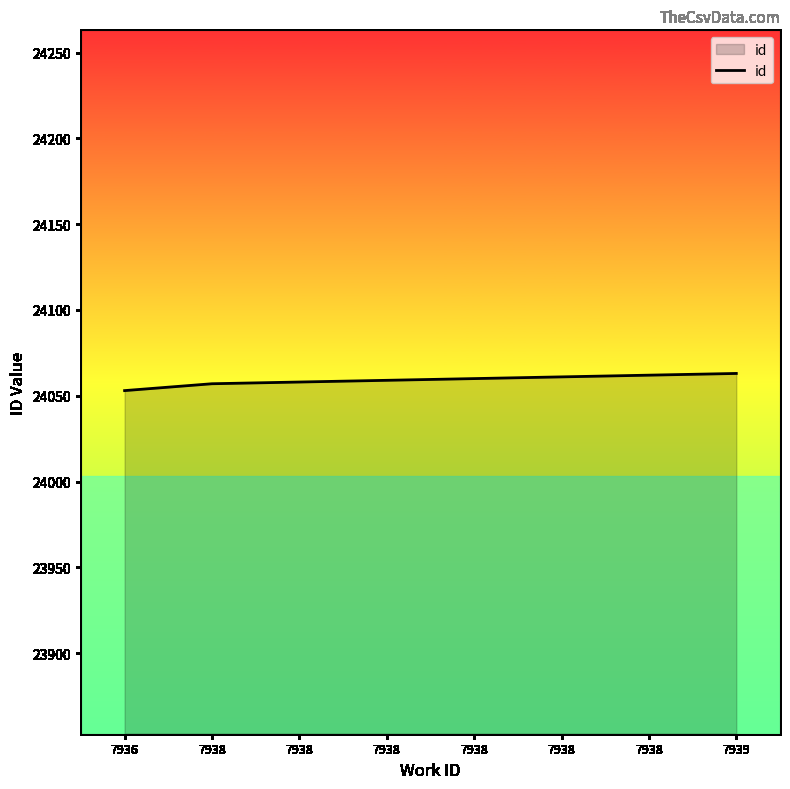

Reading left to right, list all the values displayed in this chart.

24053	24057	24058	24059	24060	24061	24062	24063